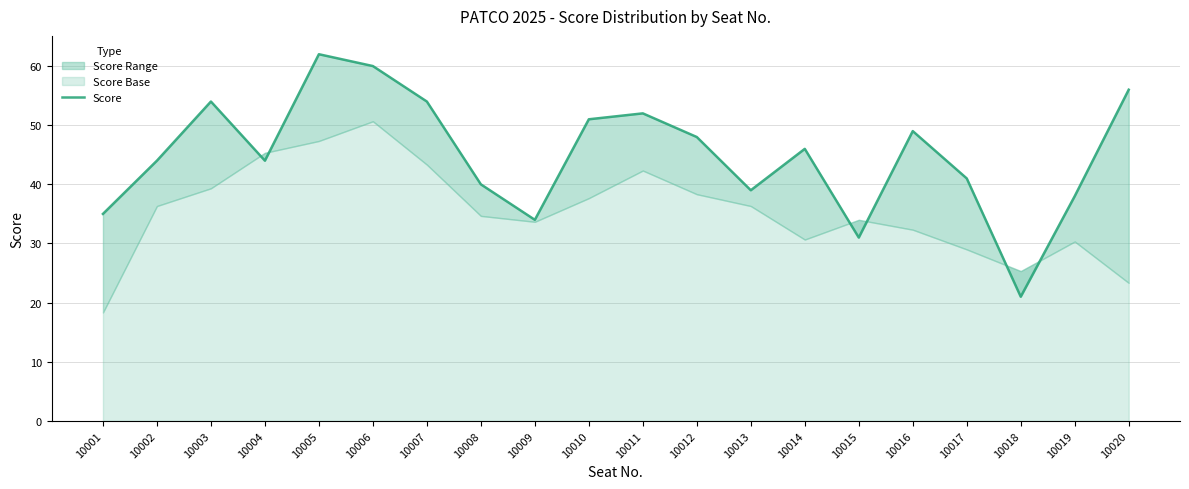

Where is the first local minimum?

10004